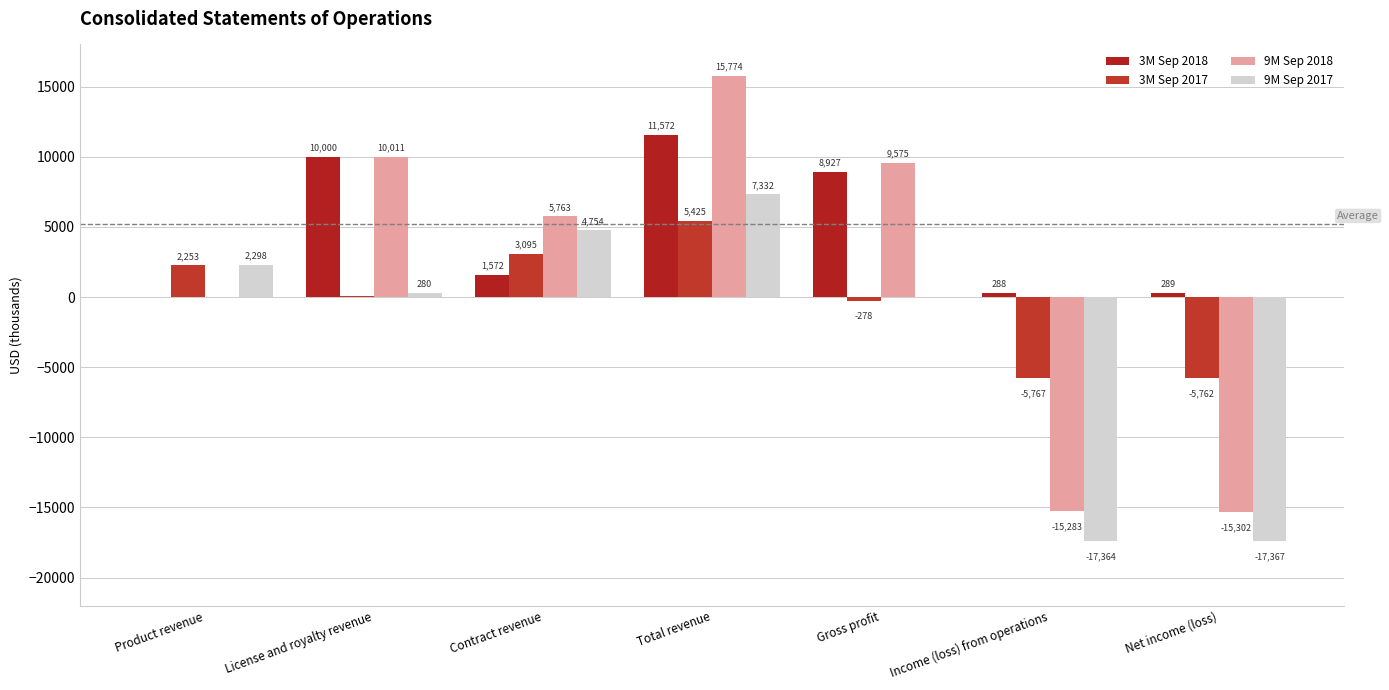

How many positive values does the 3M Sep 2018 series have?

6